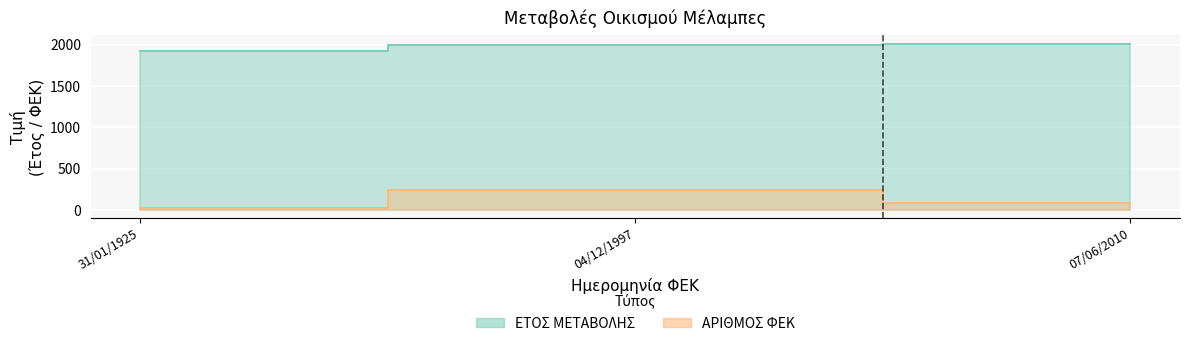

Count the ΕΤΟΣ ΜΕΤΑΒΟΛΗΣ values in the range 1925 to 2010.

3